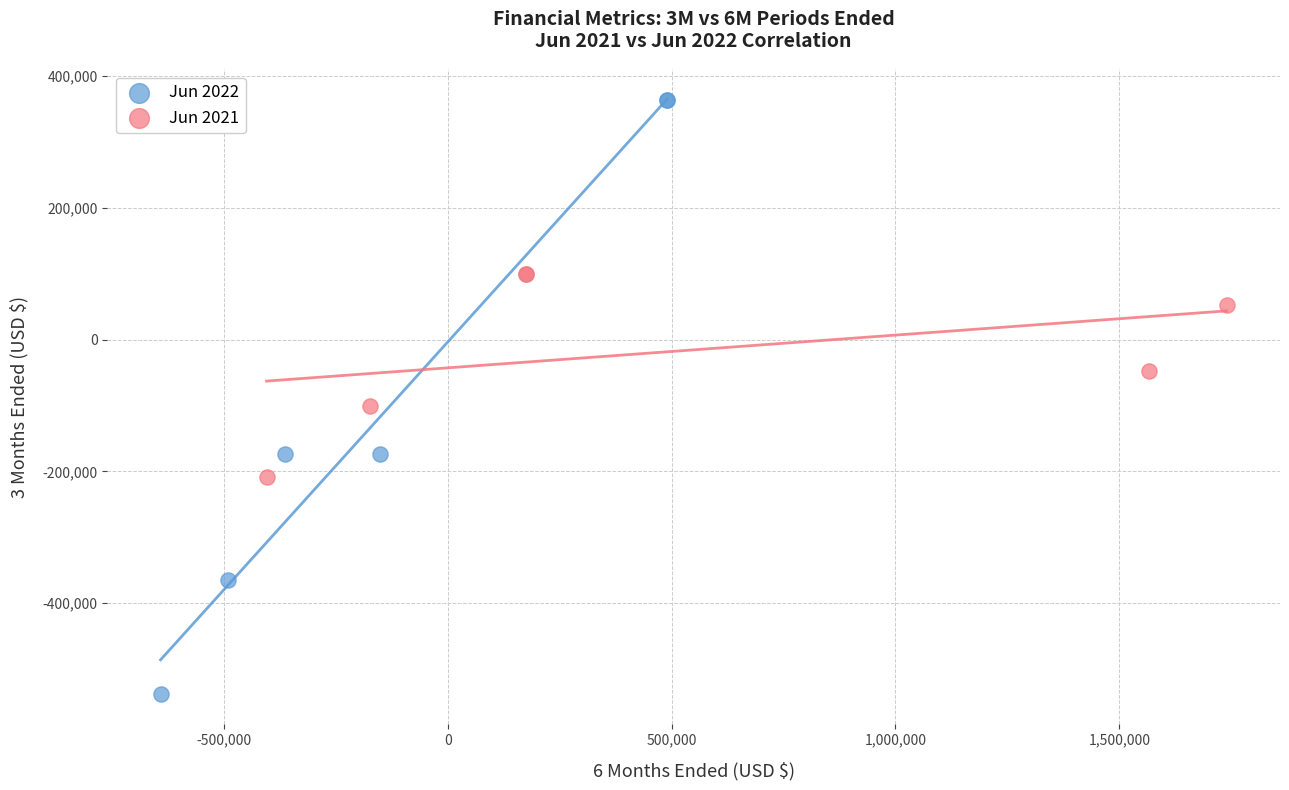

Which series reaches the minimum Y coordinate?

Jun 2022